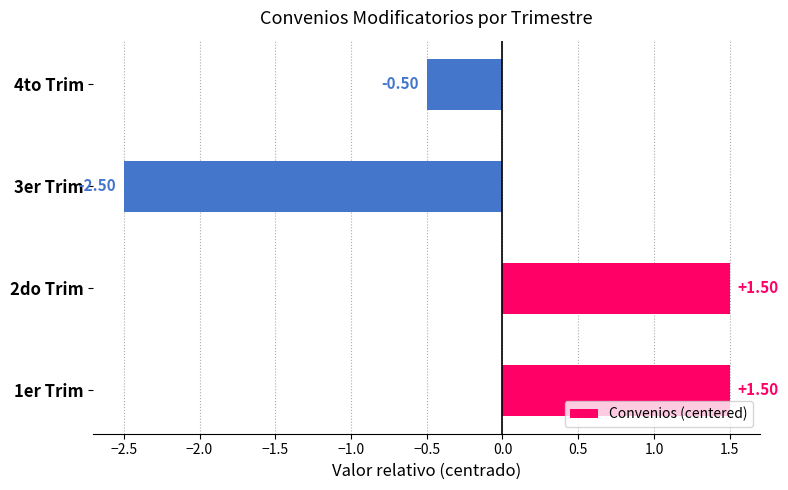

What is the change in value from 2do Trim to 3er Trim?

-4.0